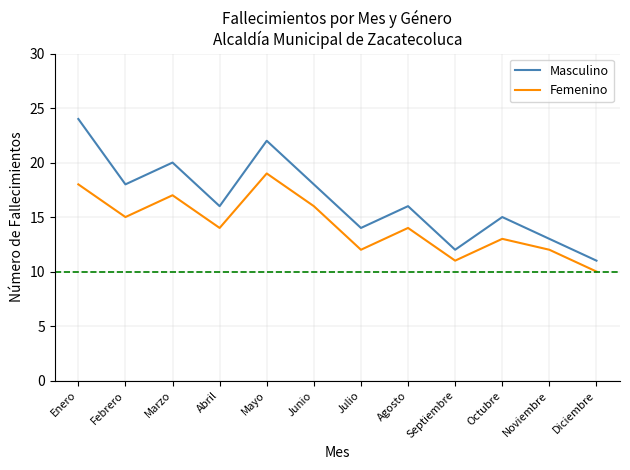

What position from the right is Marzo?

10